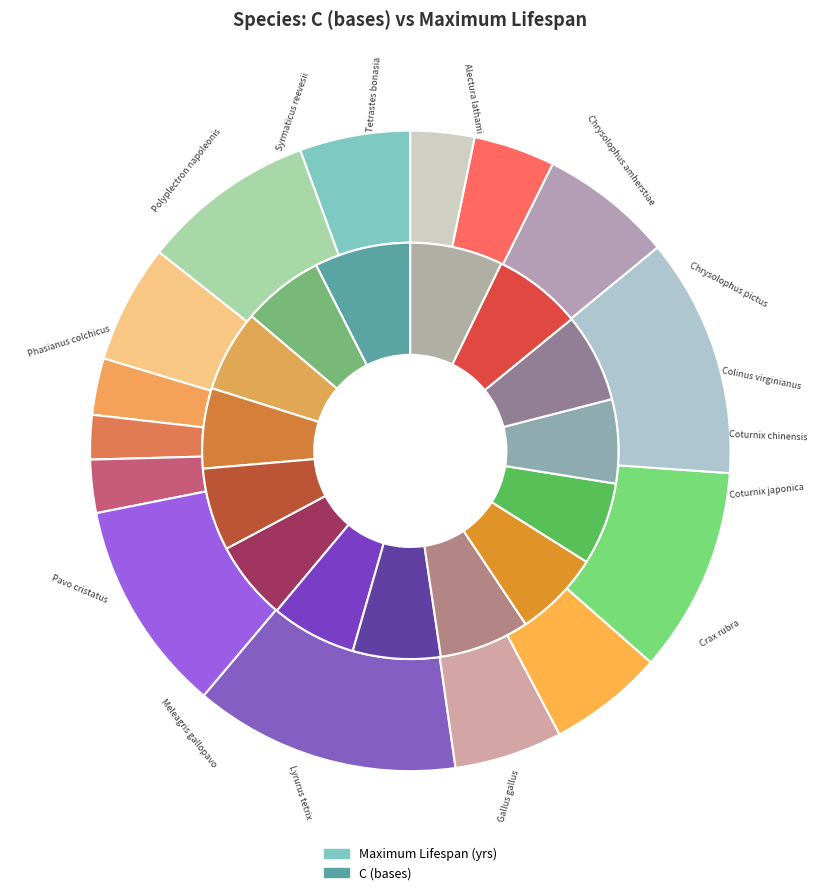

Which category has the smallest portion of the pie?

Coturnix chinensis